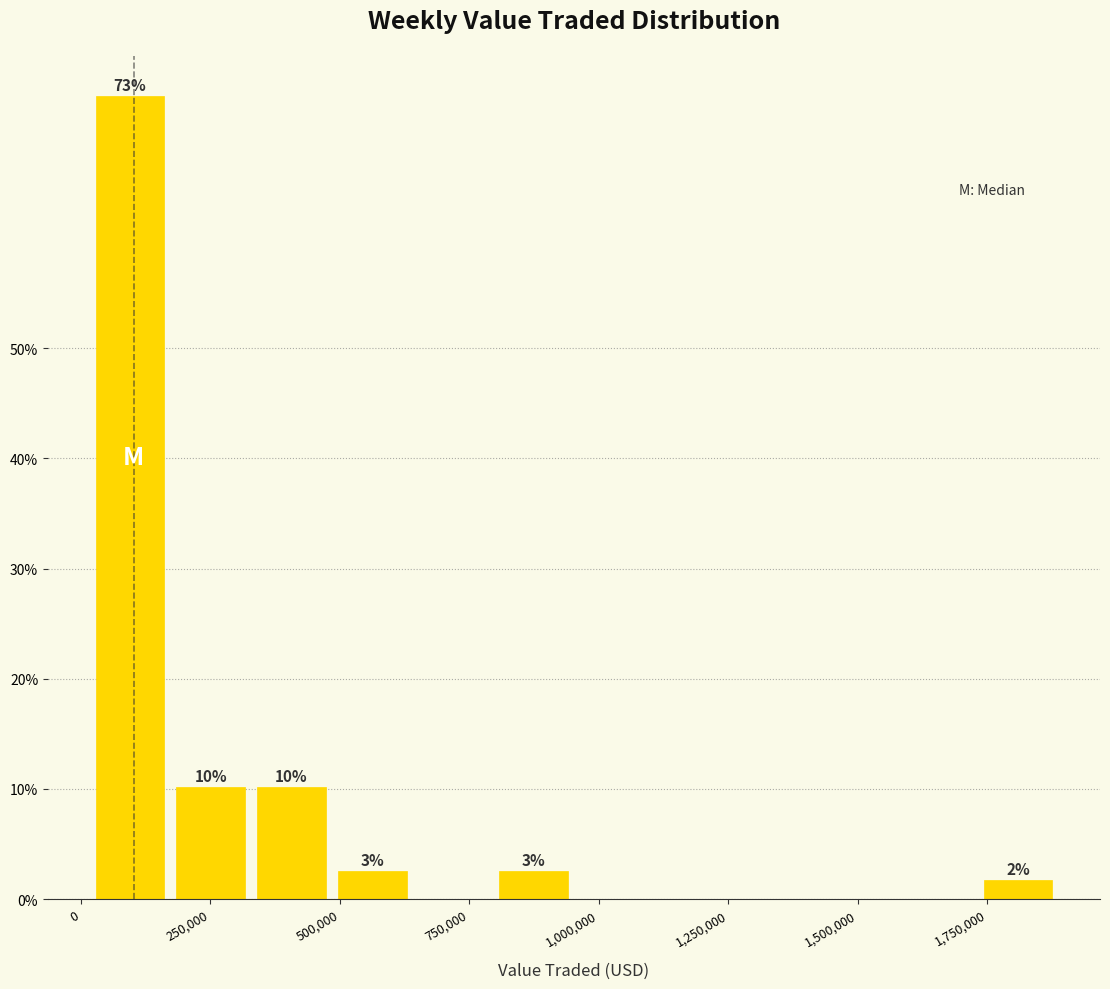

Around what value on the x-axis is the tallest bar? Give the approximate position of its centre, as read against the axis.

100000